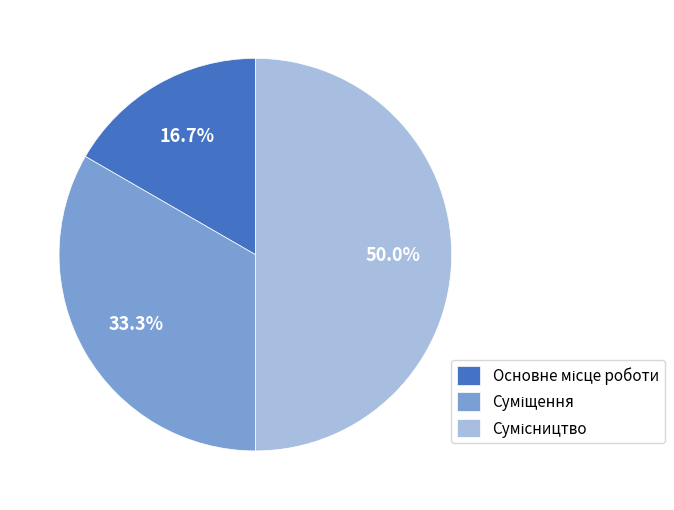

How many segments does this pie chart have?

3